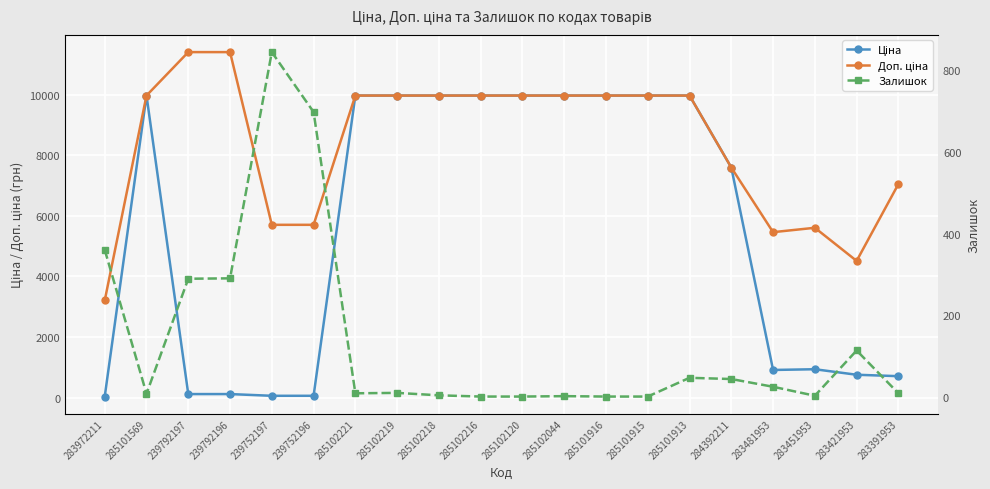

Which series has the largest total across all categories?

Доп. ціна